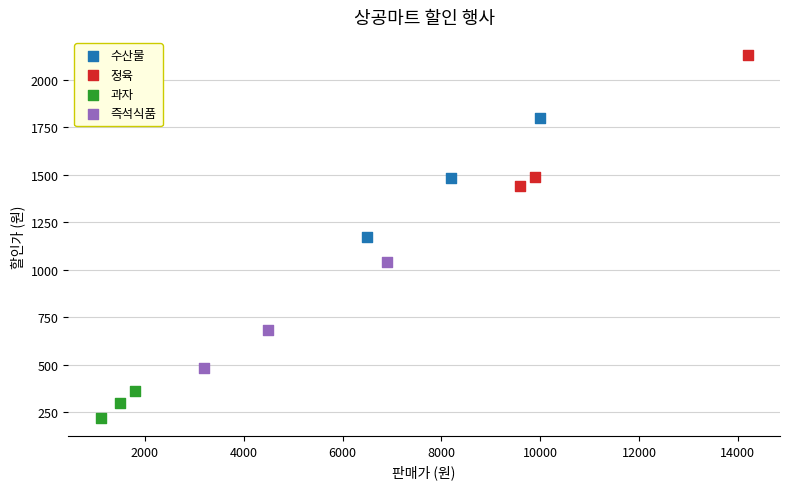

Which series reaches the maximum Y coordinate?

정육